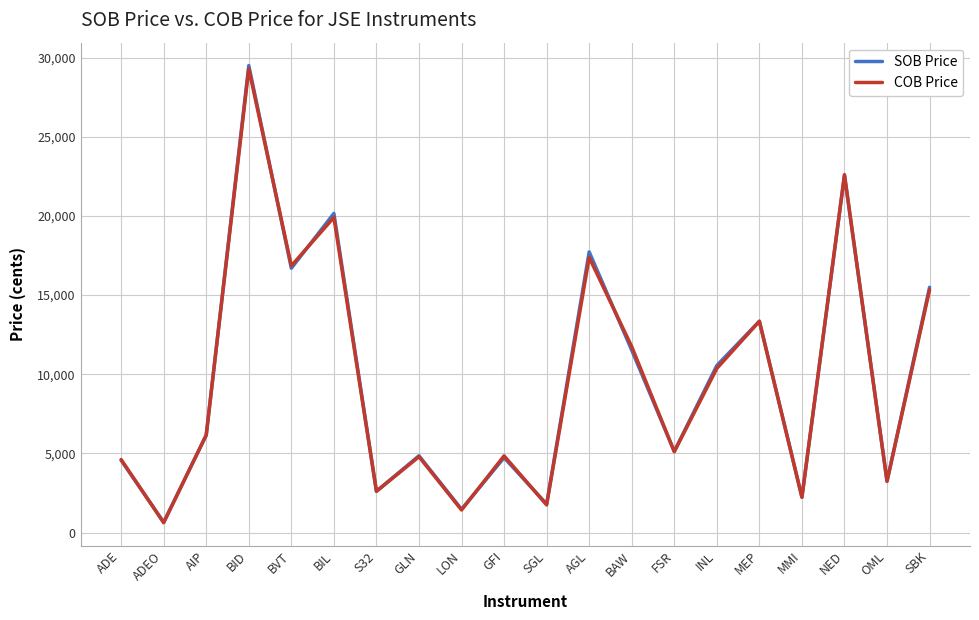

What is the smallest value displayed?

625